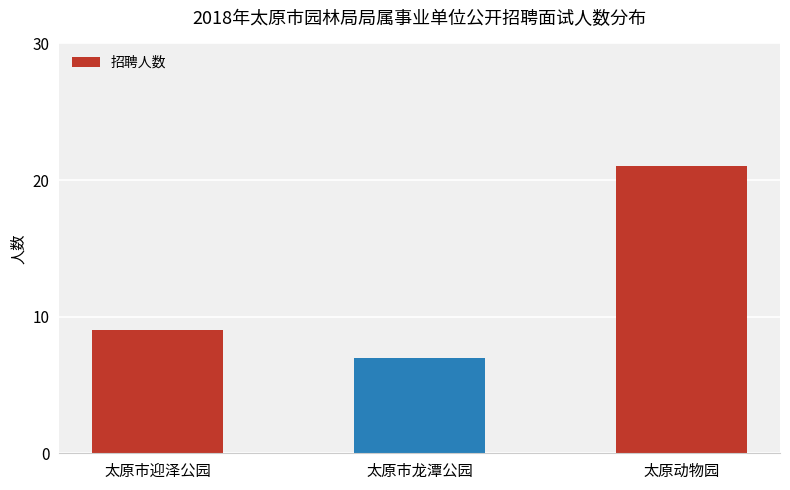

What is the sum of the values at 太原市迎泽公园 and 太原市龙潭公园?

16